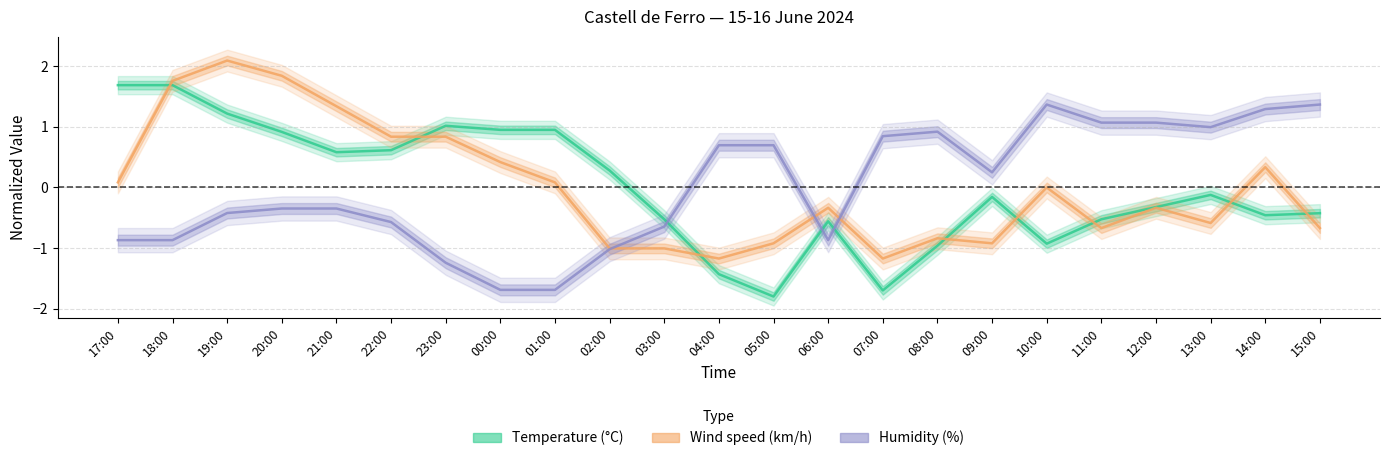

Rank the series by their maximum value, from lowest to highest.

Humidity, Temperature, Wind speed